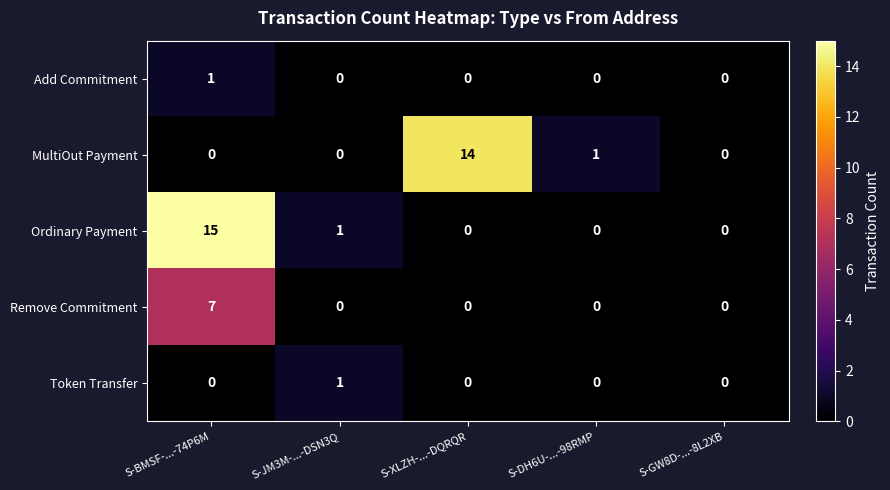

How many data points does each series have?

5